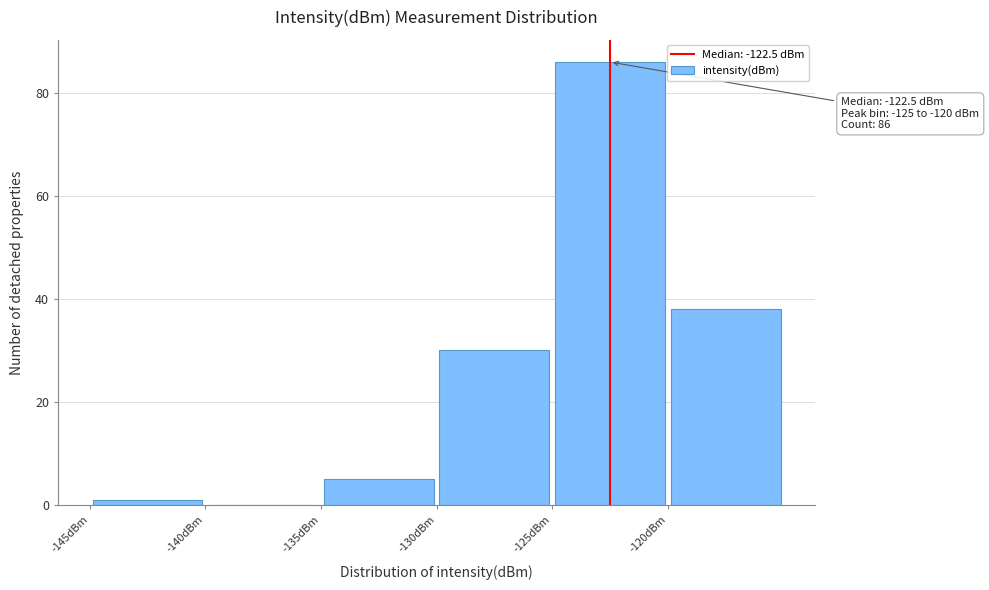

Which range on the x-axis has the tallest bar?

-125 to -120